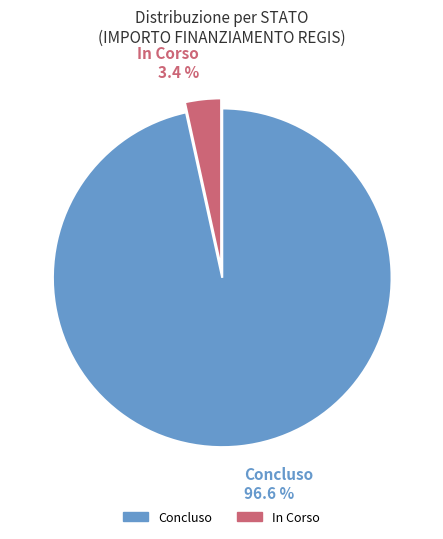

Is there a majority slice in this chart?

Yes